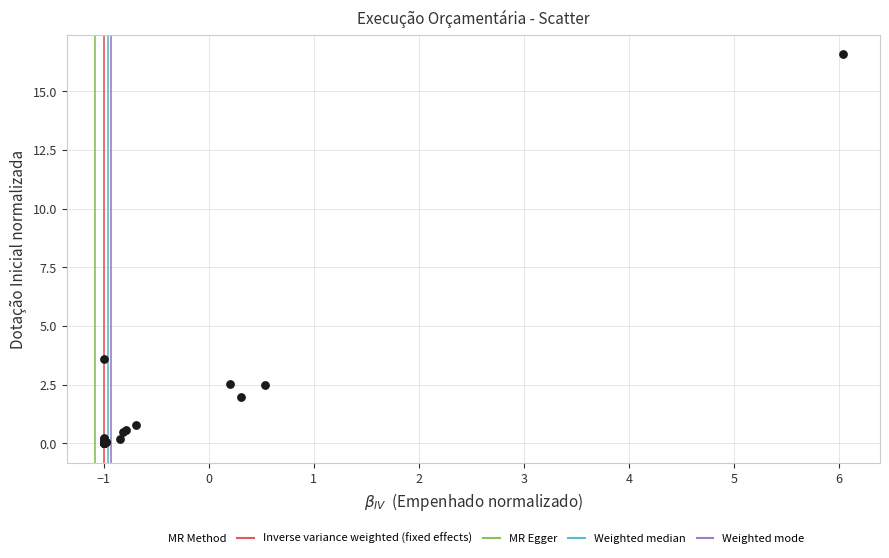

What Y value in the scatter plot is closest to 8?

3.6